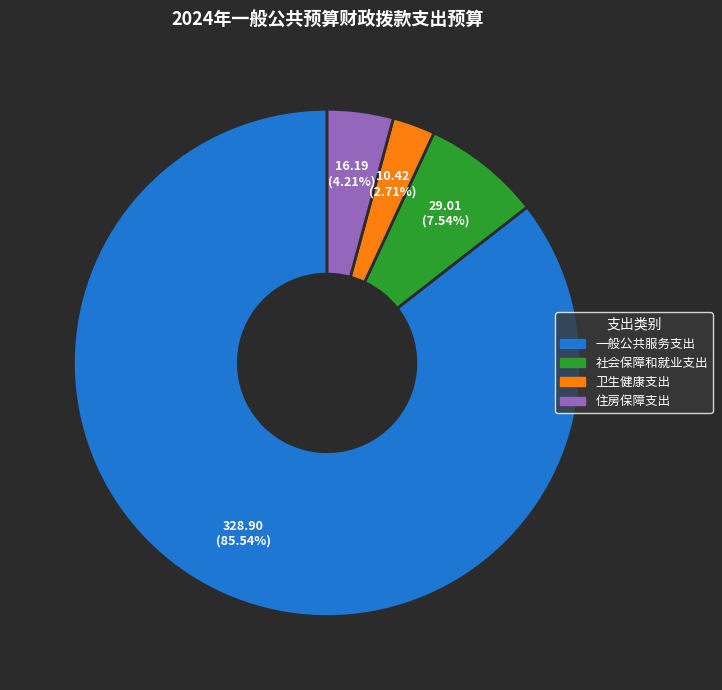

What is the largest slice in the pie chart?

一般公共服务支出